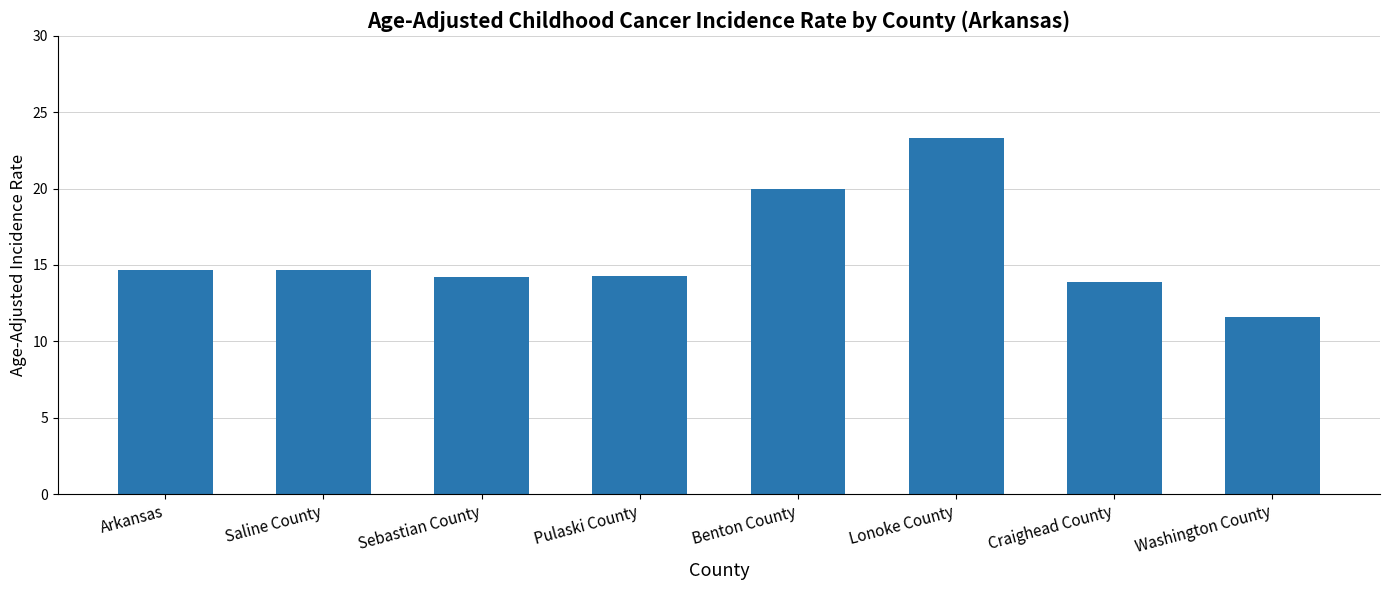

Which category has the highest value across all series?

Lonoke County